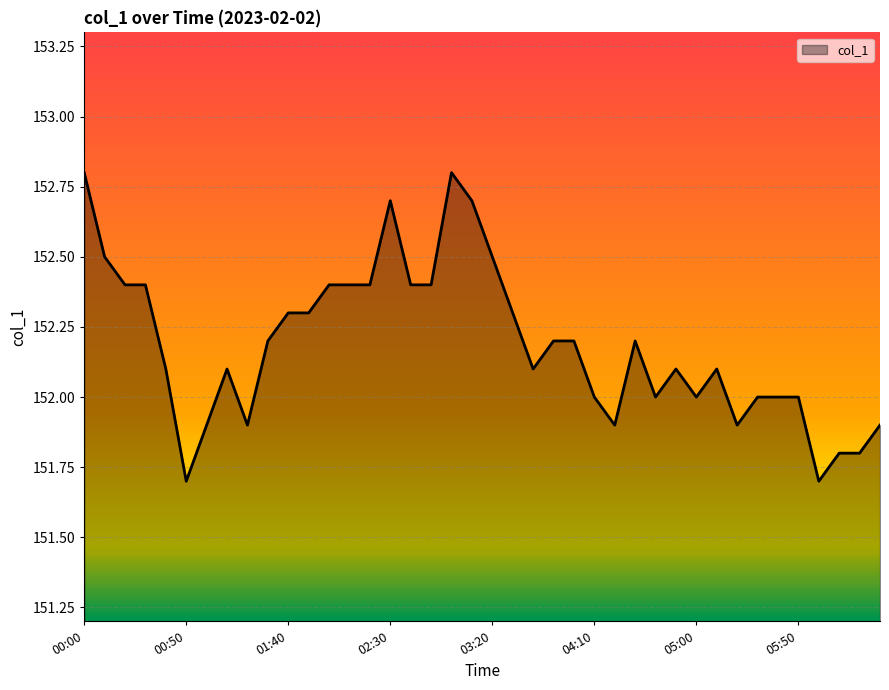

What is the maximum value shown in the chart?

152.8